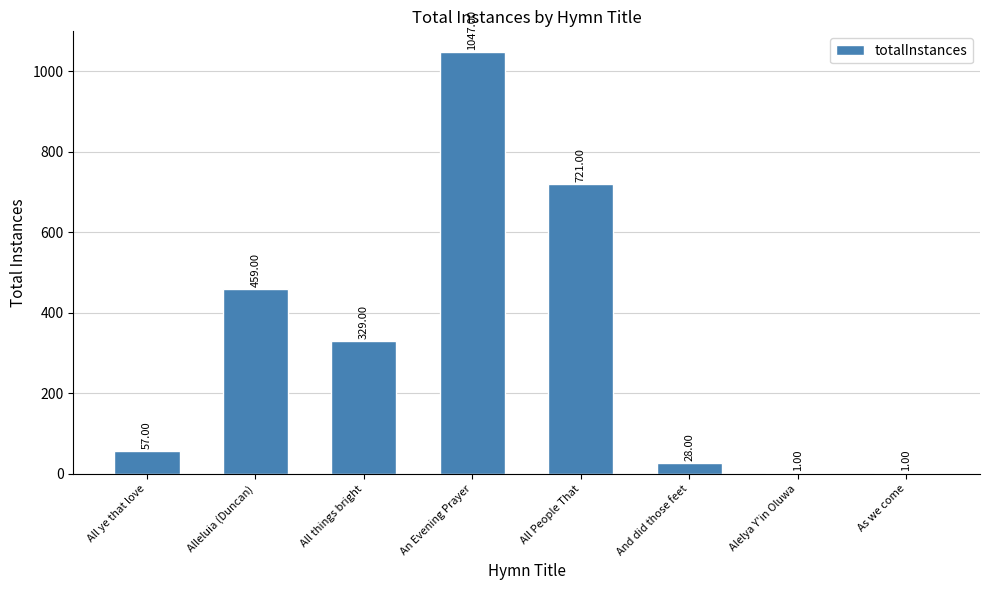

Where does the data first go above 329?

Alleluia (Duncan)